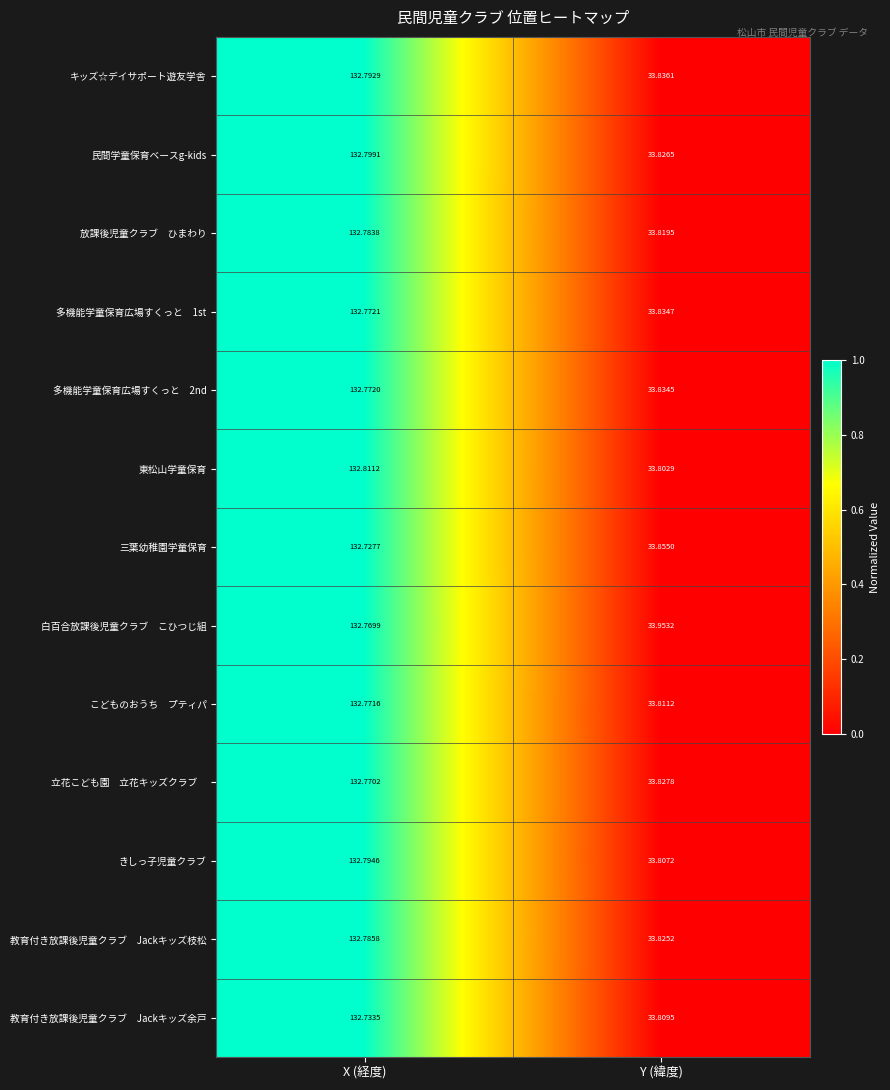

At which category is the sum across all series the highest?

X (経度)